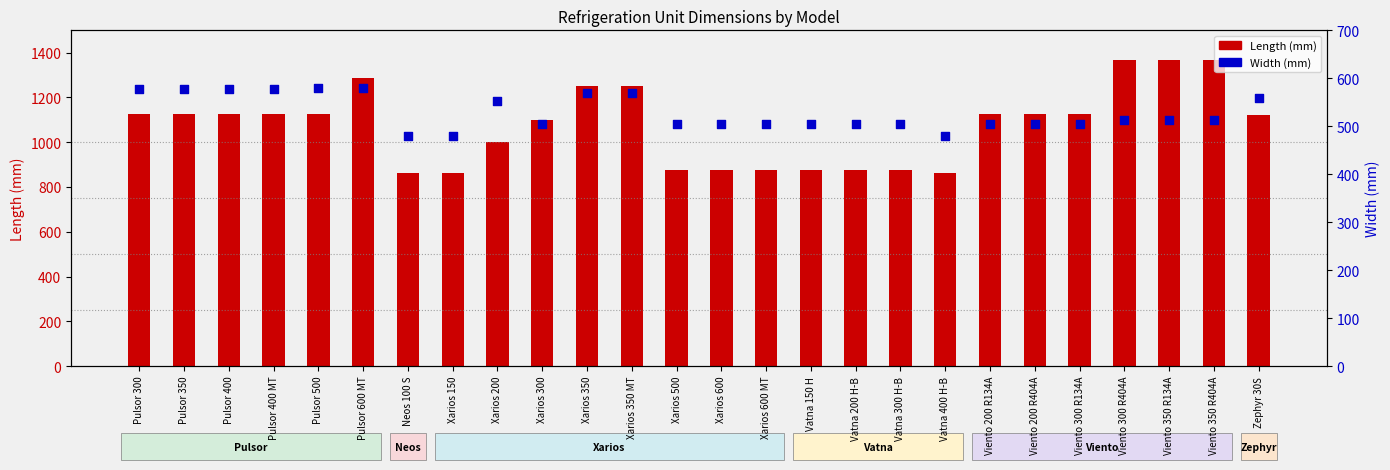

Is the value of Length (mm) at Pulsor 350 greater than the value of Width (mm) at Pulsor 500?

Yes